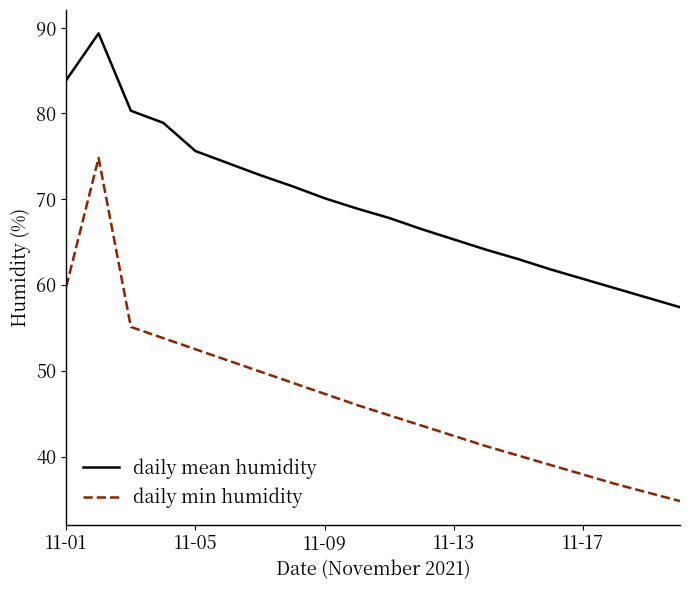

Reading left to right, extract all data points from this chart.

daily mean humidity: 83.9	89.3	80.3	78.9	75.6	74.2	72.8	71.5	70.1	68.9	67.8	66.5	65.3	64.1	63.0	61.8	60.7	59.6	58.5	57.4
daily min humidity: 59.8	74.8	55.1	53.8	52.5	51.2	49.9	48.6	47.3	46.0	44.8	43.6	42.4	41.2	40.1	39.0	37.9	36.8	35.8	34.8